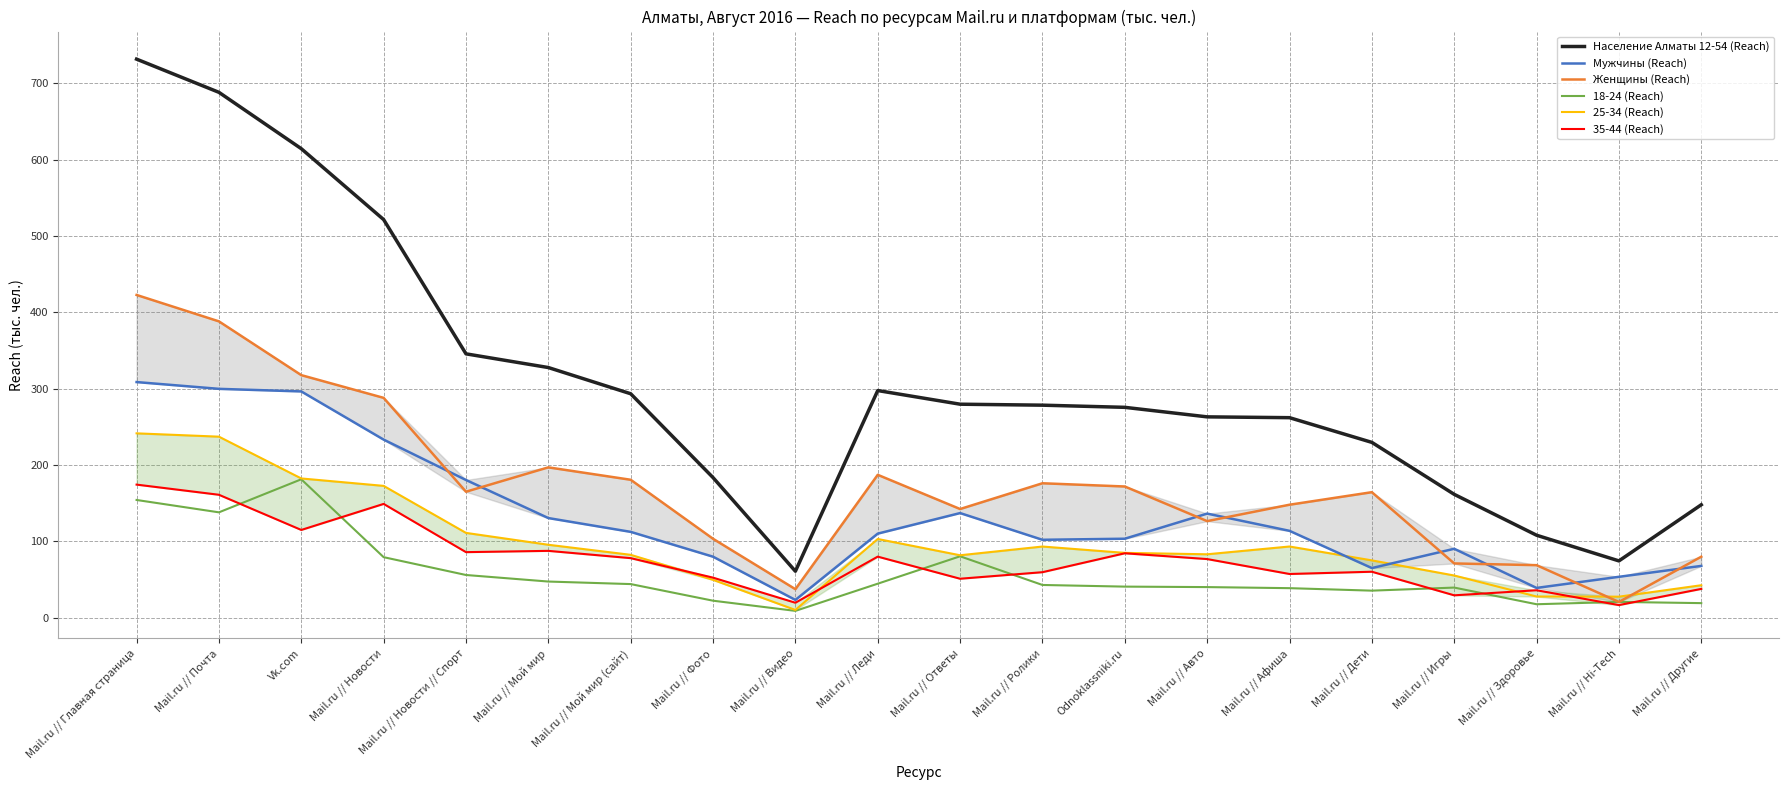

Which series has the largest total across all categories?

Население Алматы 12-54 (Reach)